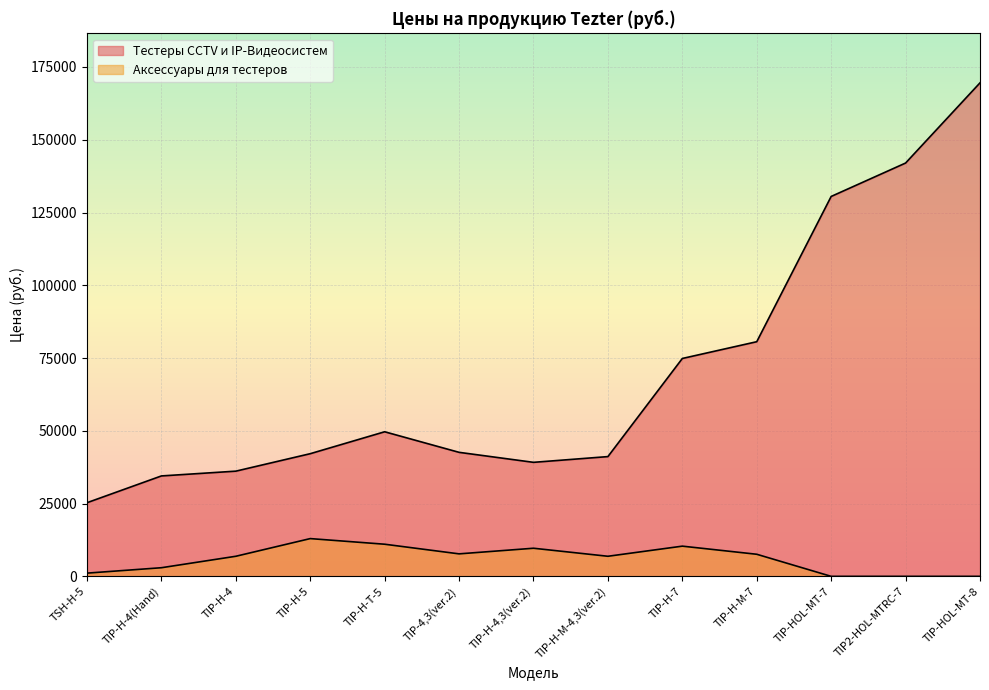

What is the difference between the Тестеры CCTV и IP-Видеосистем values at TIP-H-4 and TIP2-HOL-MTRС-7?

105856